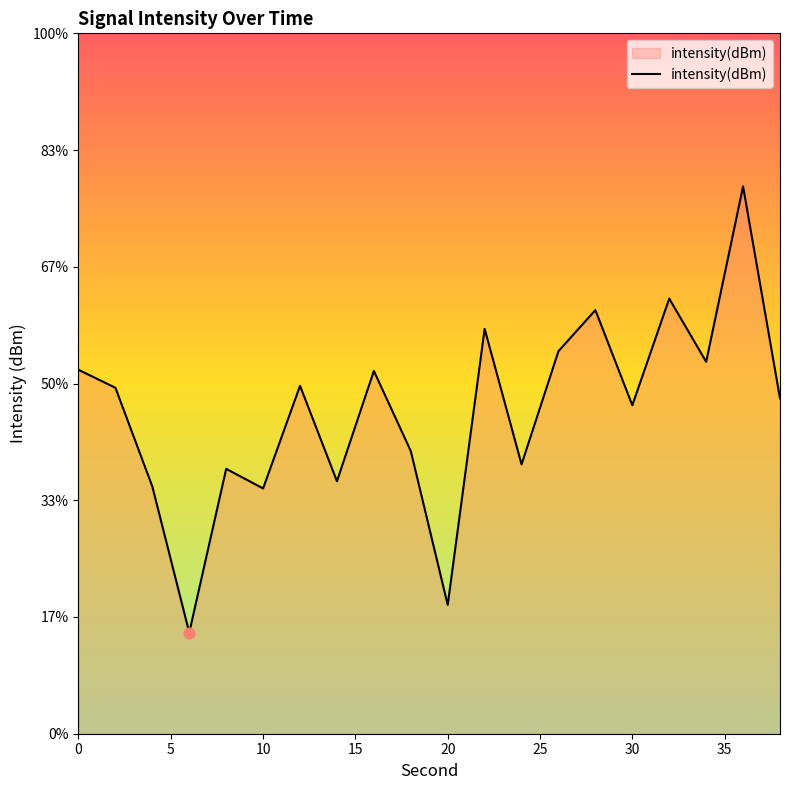

What is the change in value from 40 to 10?

-10.0